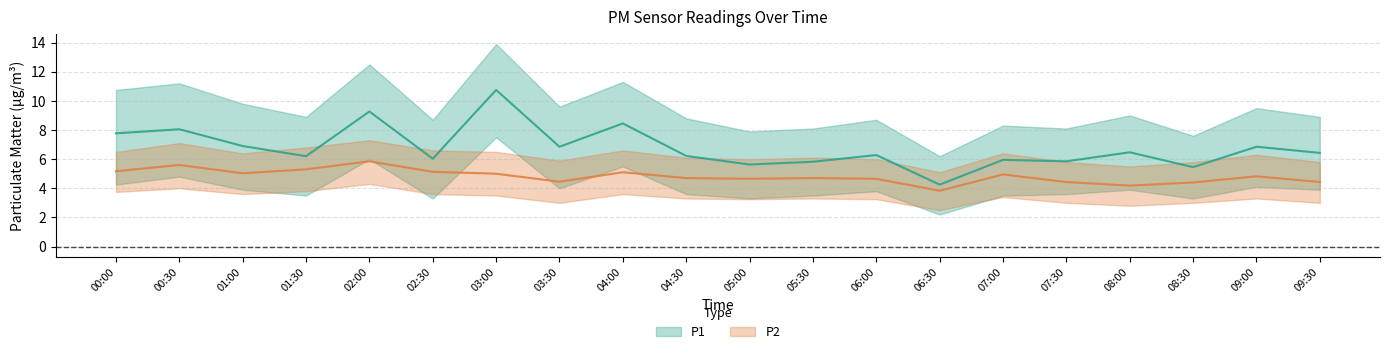

The P1 series shows 8.5 at 05:00. True or false?

False